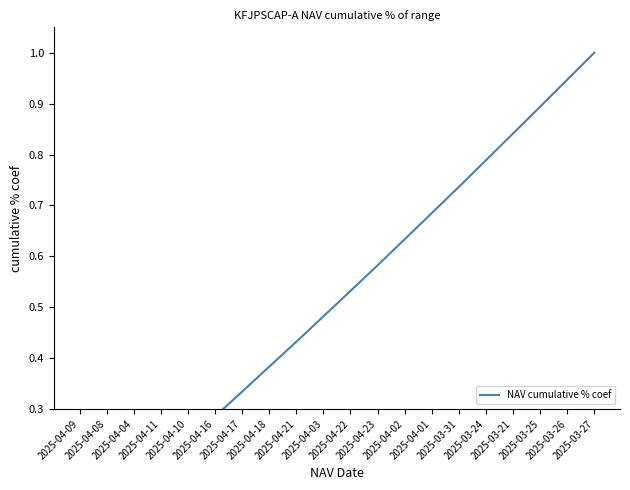

What is the difference between the values at 2025-04-04 and 2025-04-03?

0.3